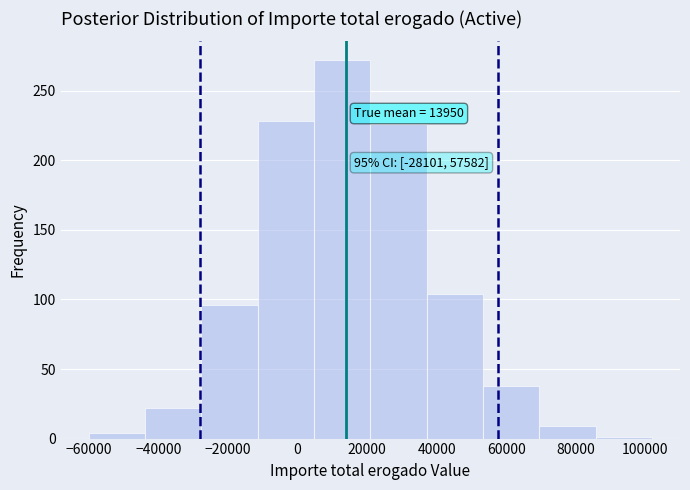

Over which range of the x-axis is the bar tallest?

4000 to 20000